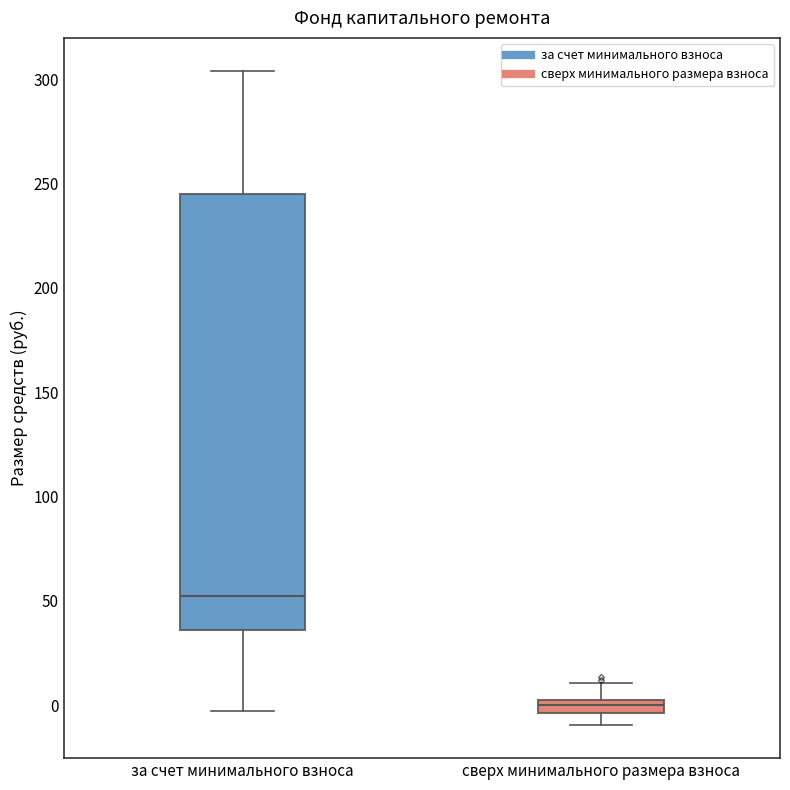

Which box's median line is the lowest?

сверх минимального размера взноса